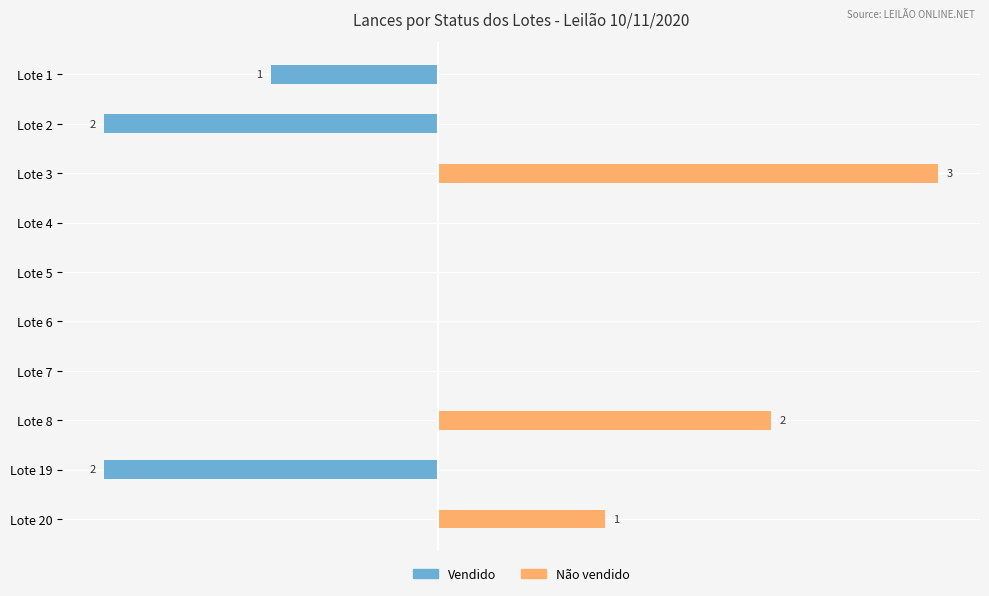

How many groups of bars are there?

10